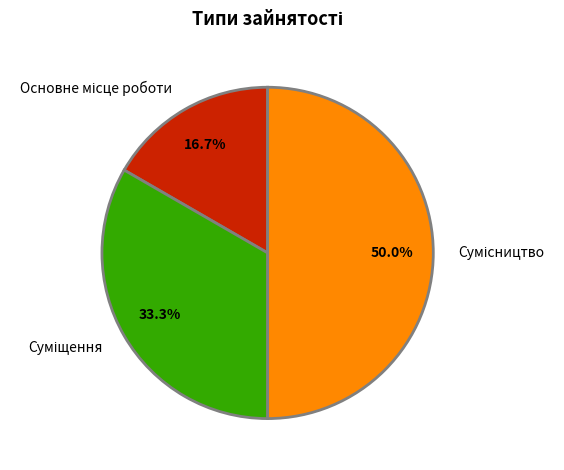

What is the change in value from Основне місце роботи to Суміщення?

+1